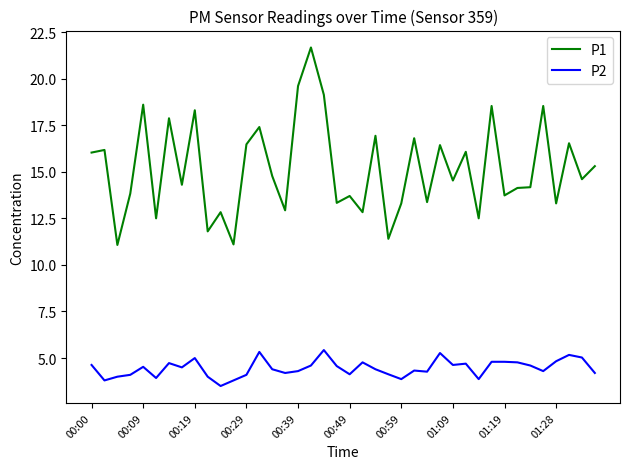

True or false: P1 and P2 intersect in this chart.

False